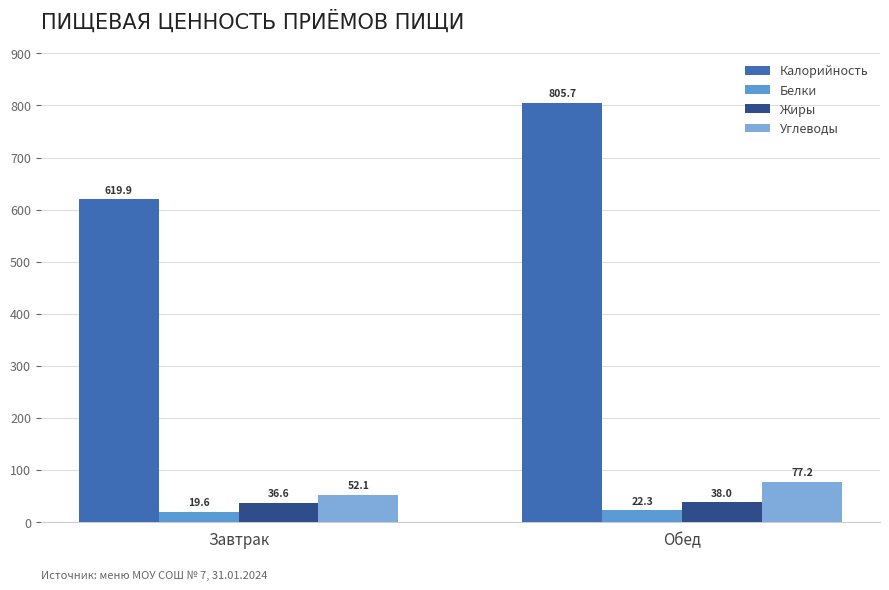

Reading left to right, transcribe all the data shown in this chart.

Калорийность: 619.9	805.7
Белки: 19.6	22.3
Жиры: 36.6	38.0
Углеводы: 52.1	77.2